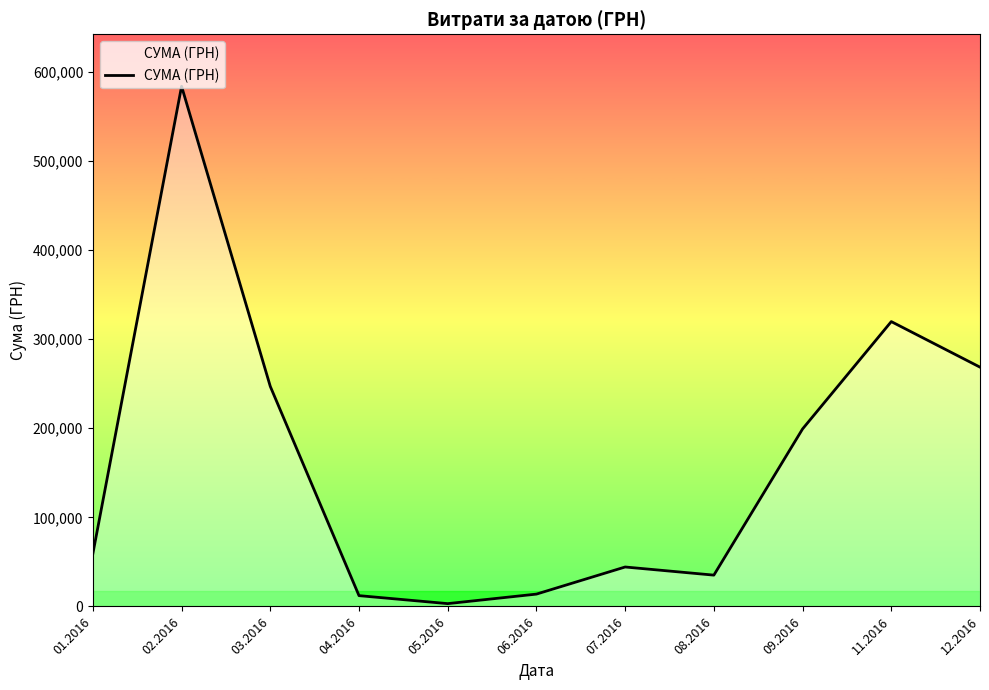

What is the difference between the maximum and second lowest values?

571440.0